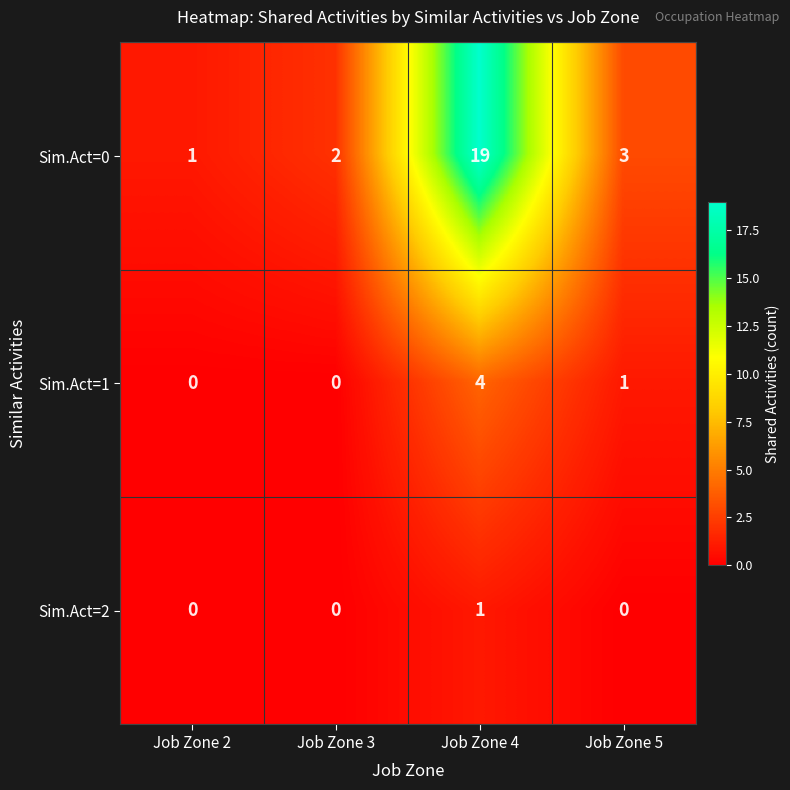

Which label corresponds to the largest value in the chart?

Job Zone 4